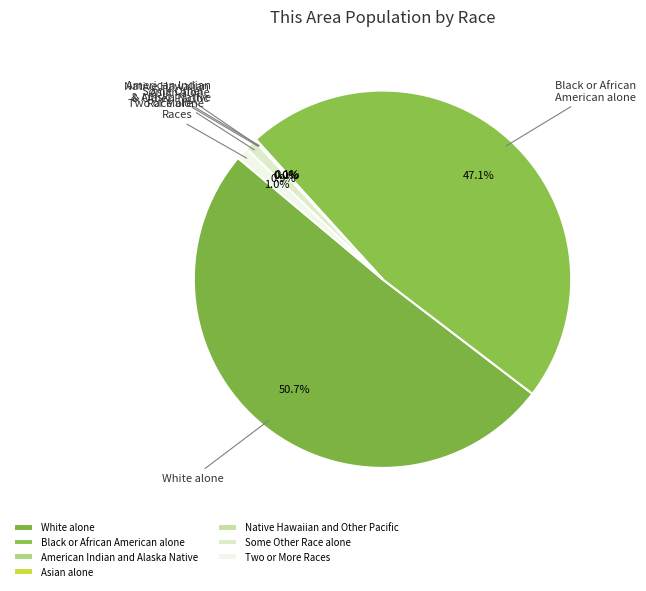

True or false: Asian alone accounts for 1% of the total.

False